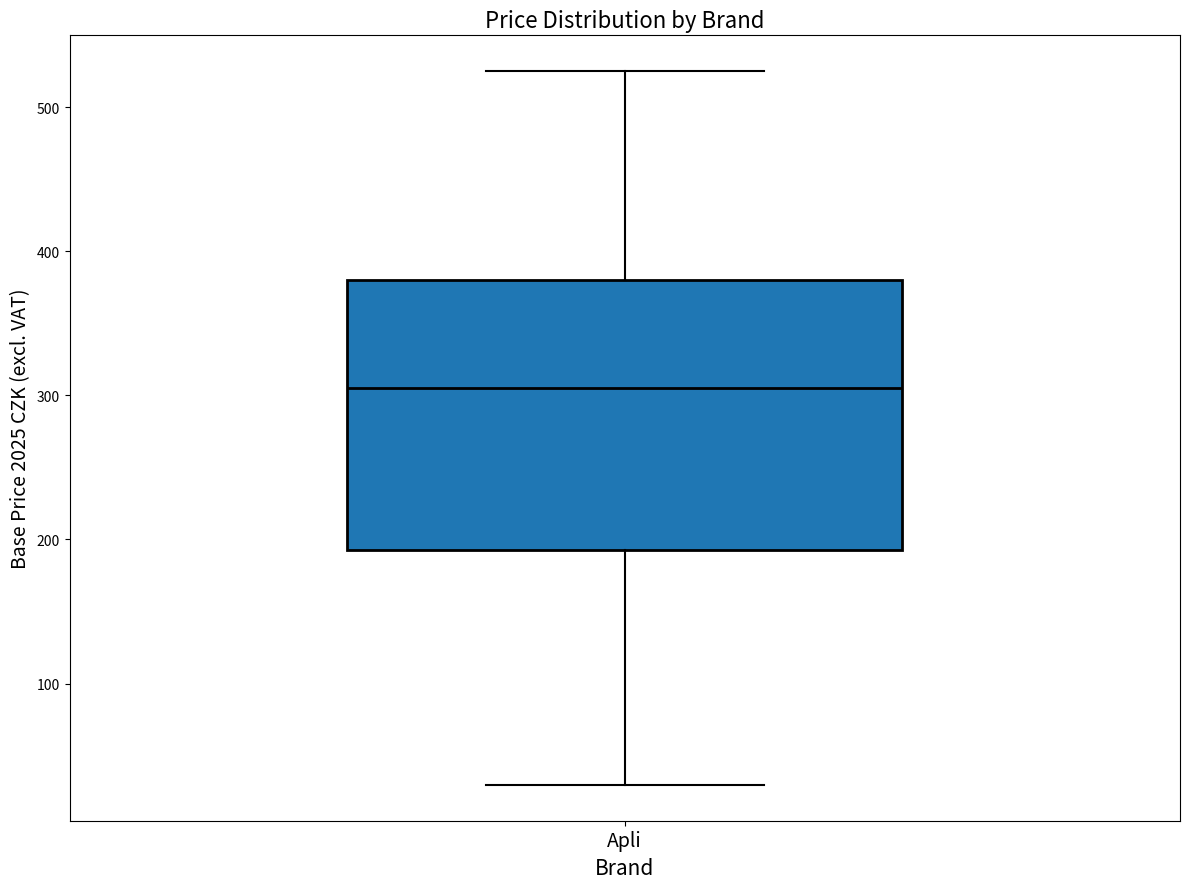

Where does the lower whisker of the box for Apli end on the y-axis? The values are not printed on the chart, so give them approximately, as read against the axis.

30